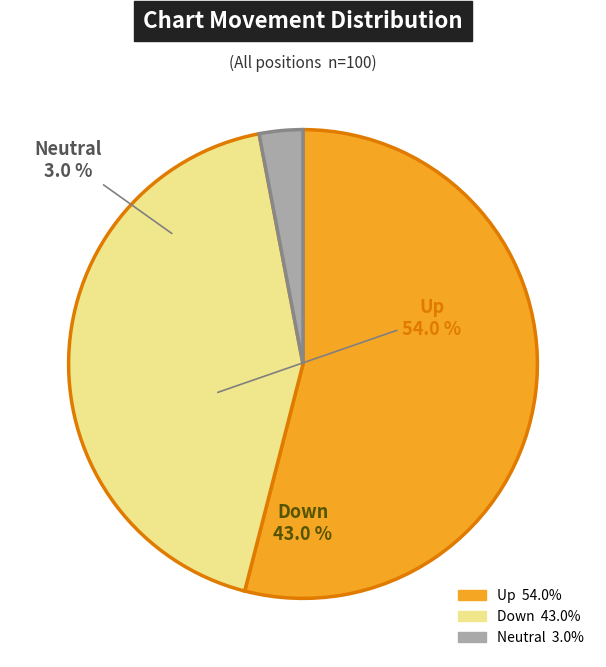

Is there any slice that represents more than half of the pie?

Yes